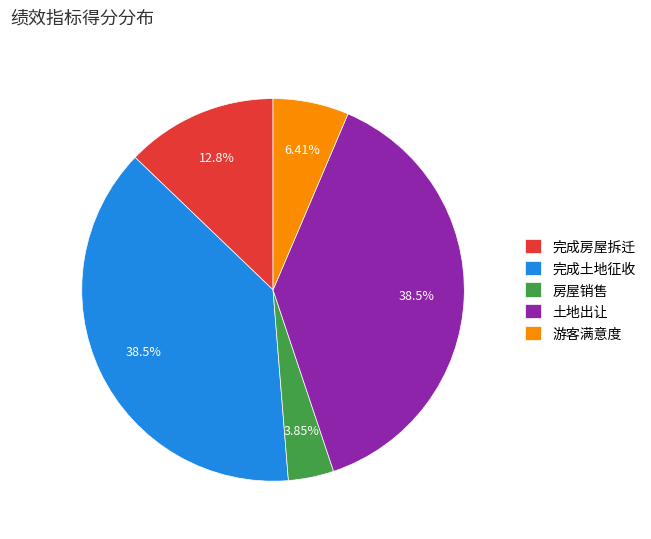

To the nearest percent, what portion does 房屋销售 represent?

4%